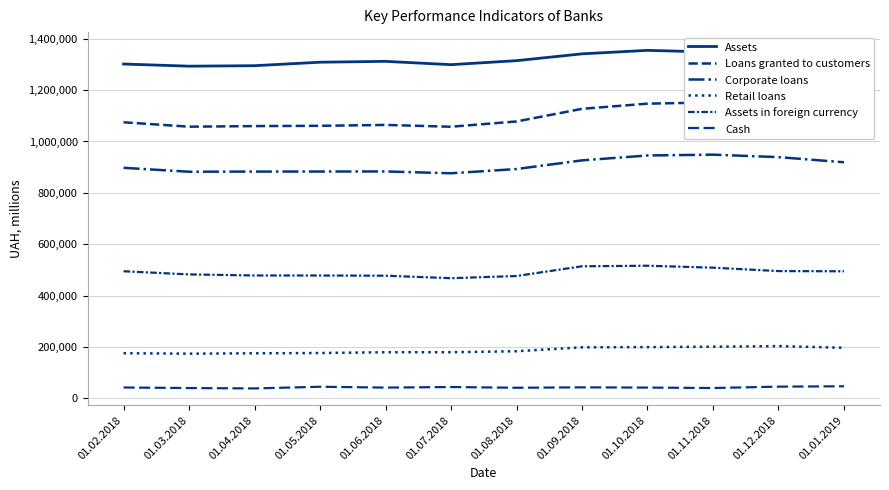

At which category does Assets in foreign currency reach its first local valley?

01.07.2018